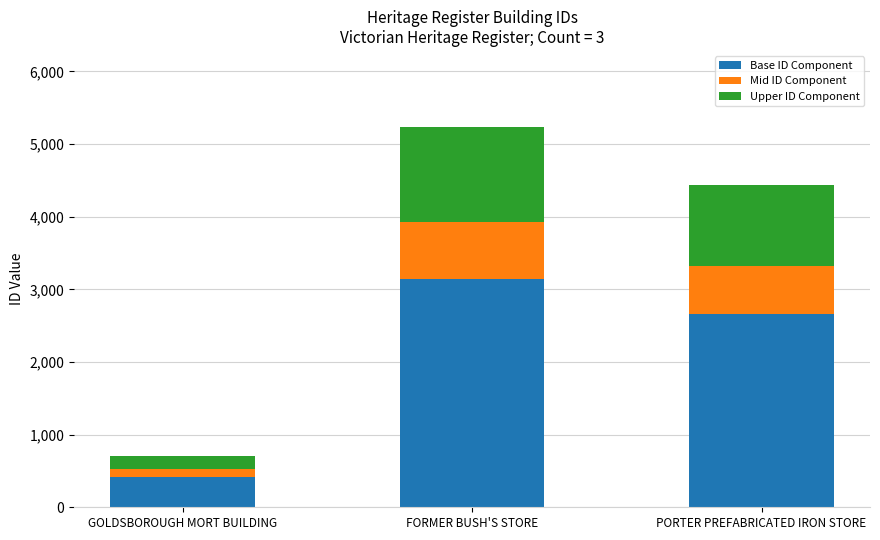

What is the difference between the second highest and minimum values in the Base ID Component series?

2241